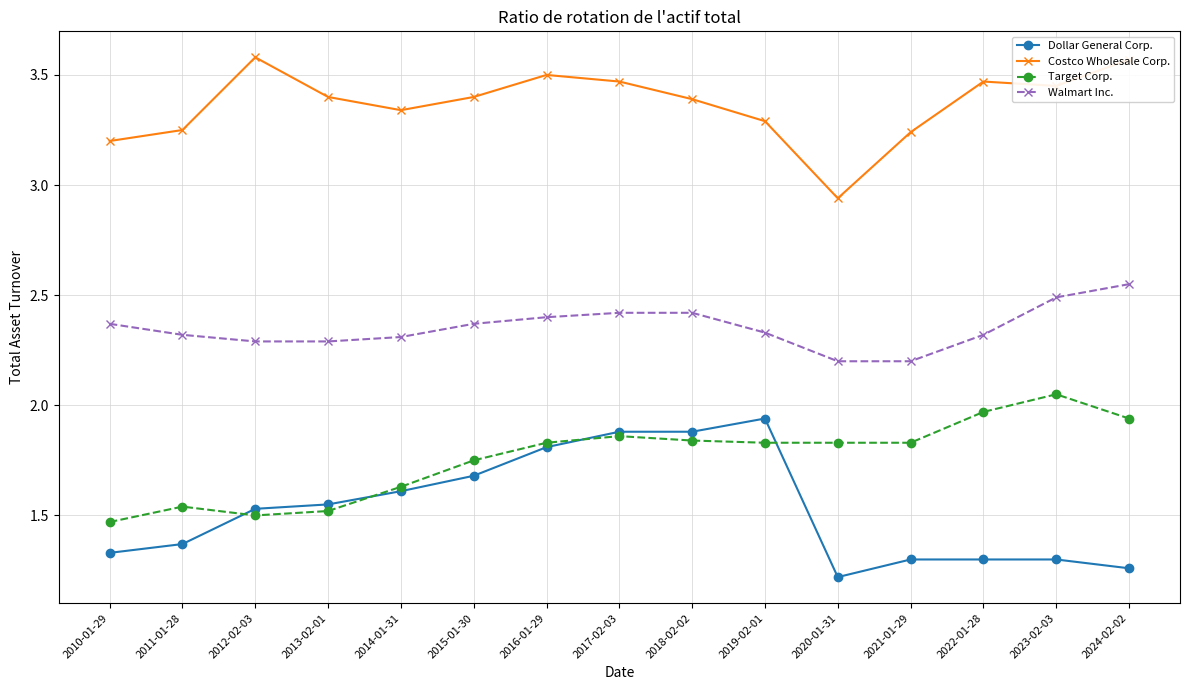

How many values in the Costco Wholesale Corp. series exceed 3?

14